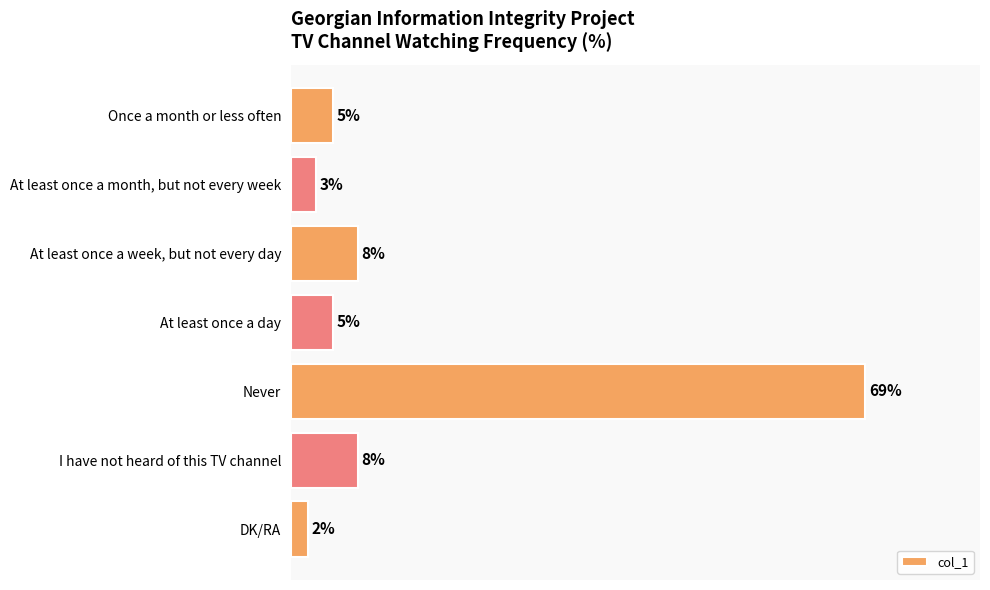

Which has a higher value, At least once a day or Never?

Never